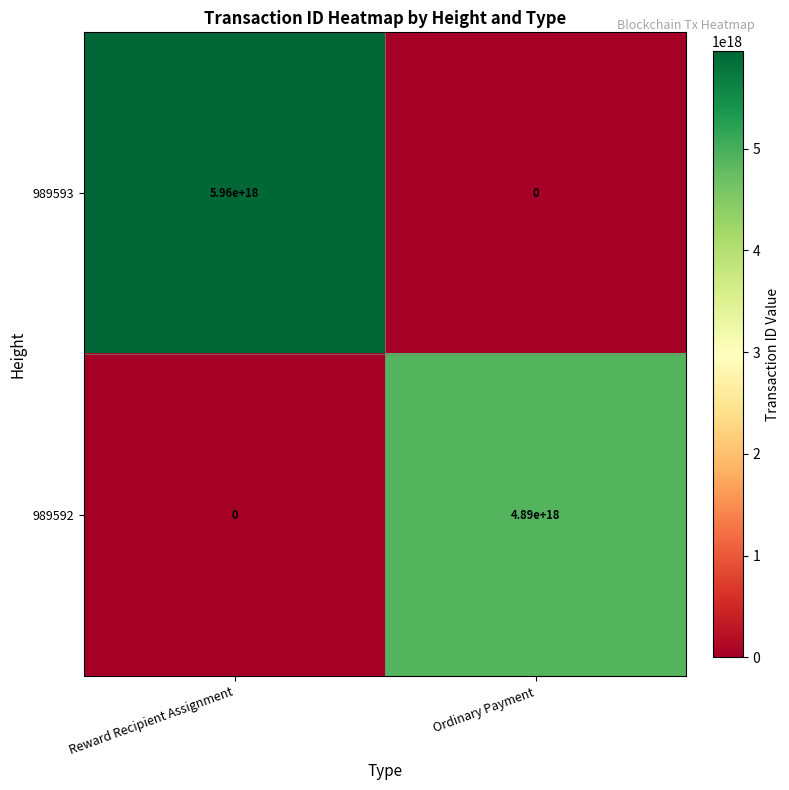

Where is 989592 nearest to the value 2445000000000000000?

Reward Recipient Assignment